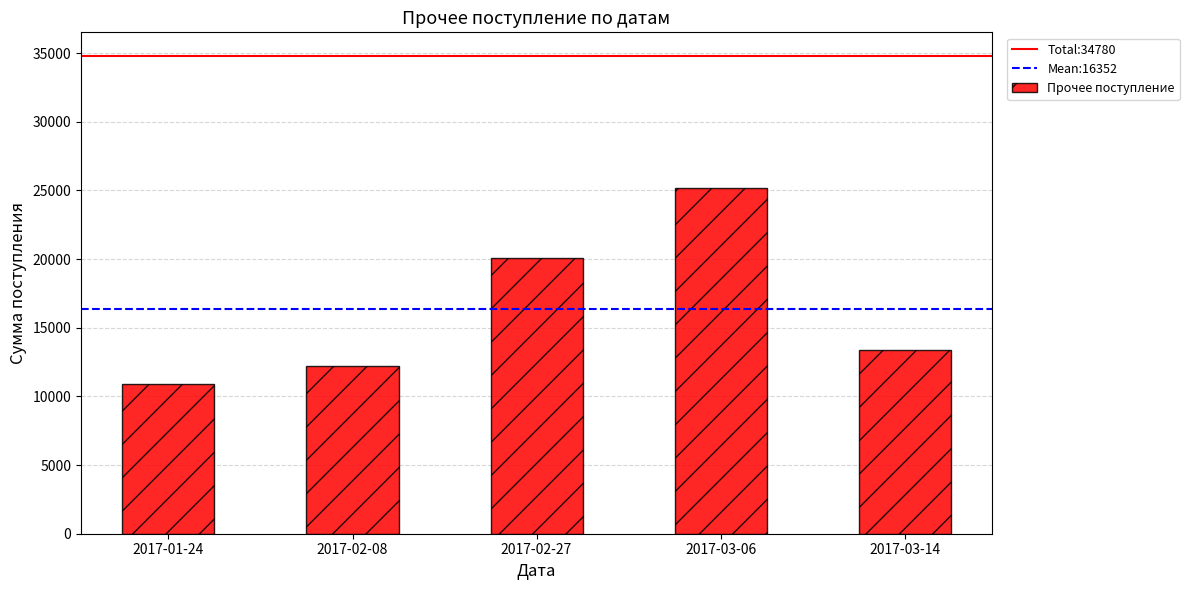

What is the sum of the values at 2017-03-06 and 2017-02-08?

37357